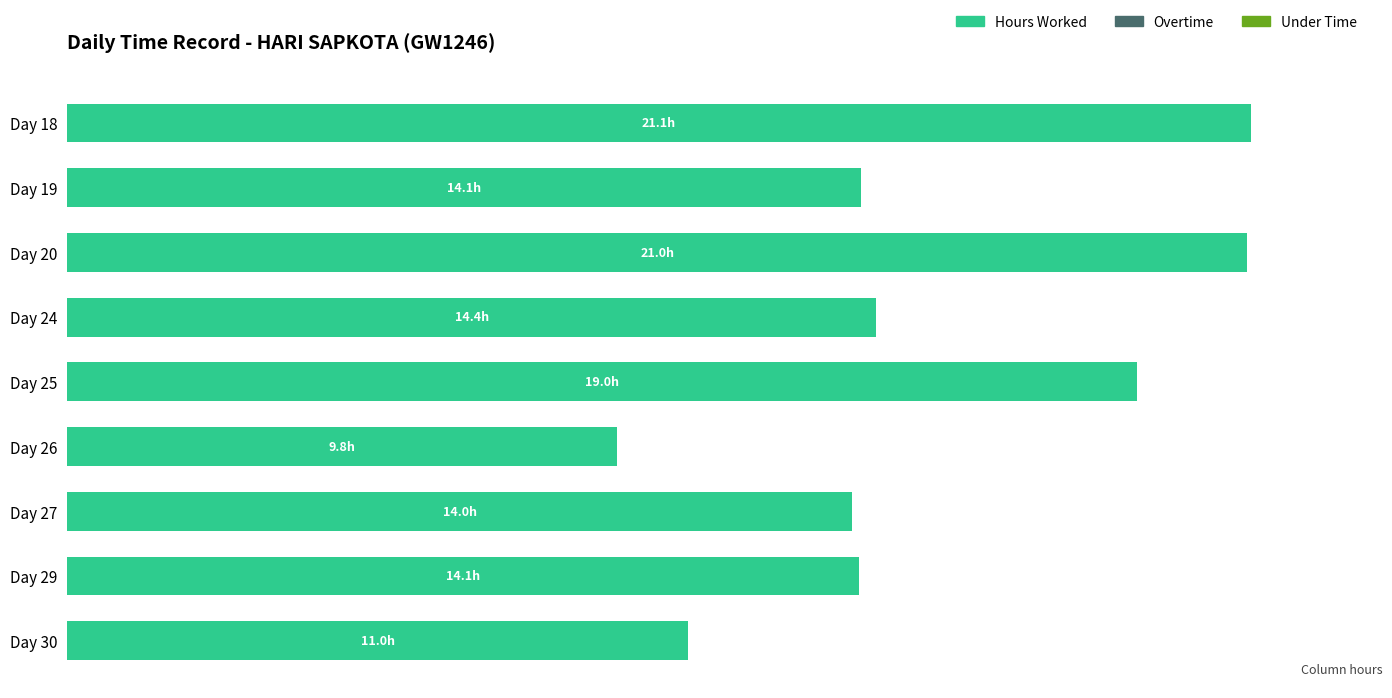

Does the chart contain any negative values?

No